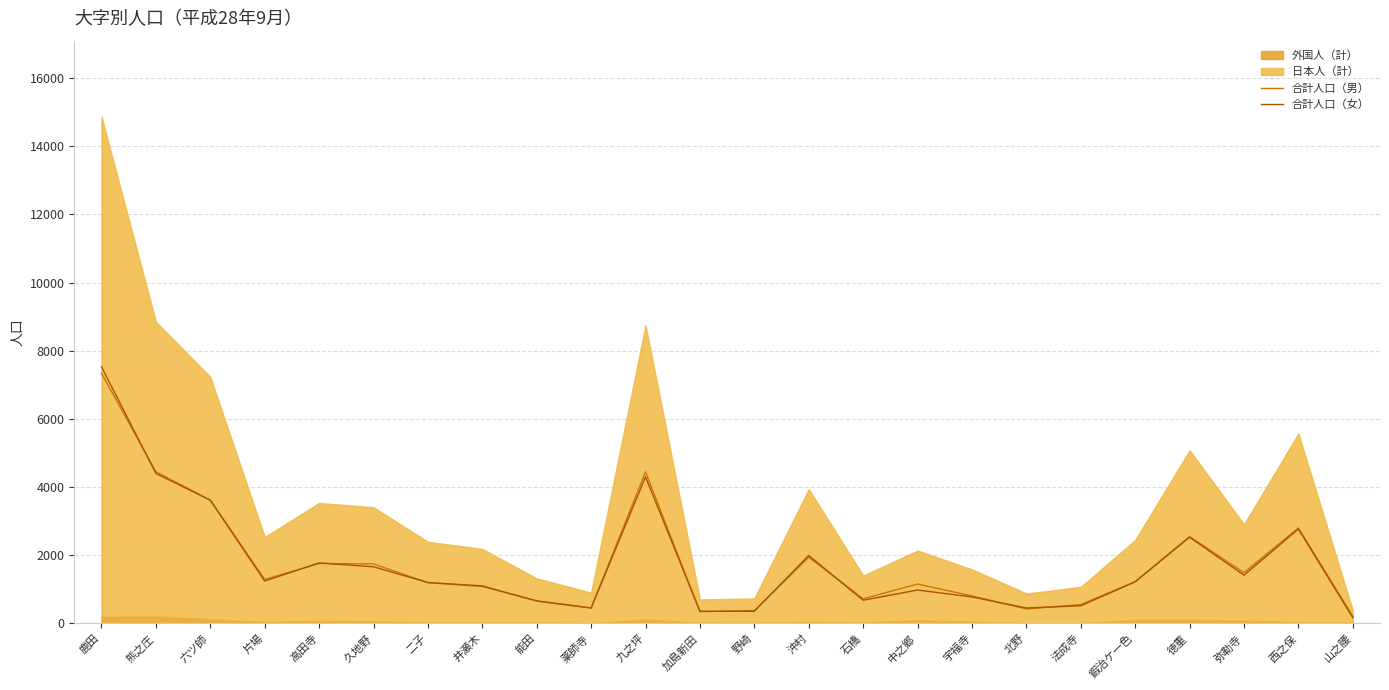

Read the 合計人口（男） value at 熊之庄, to the nearest 100.

4400